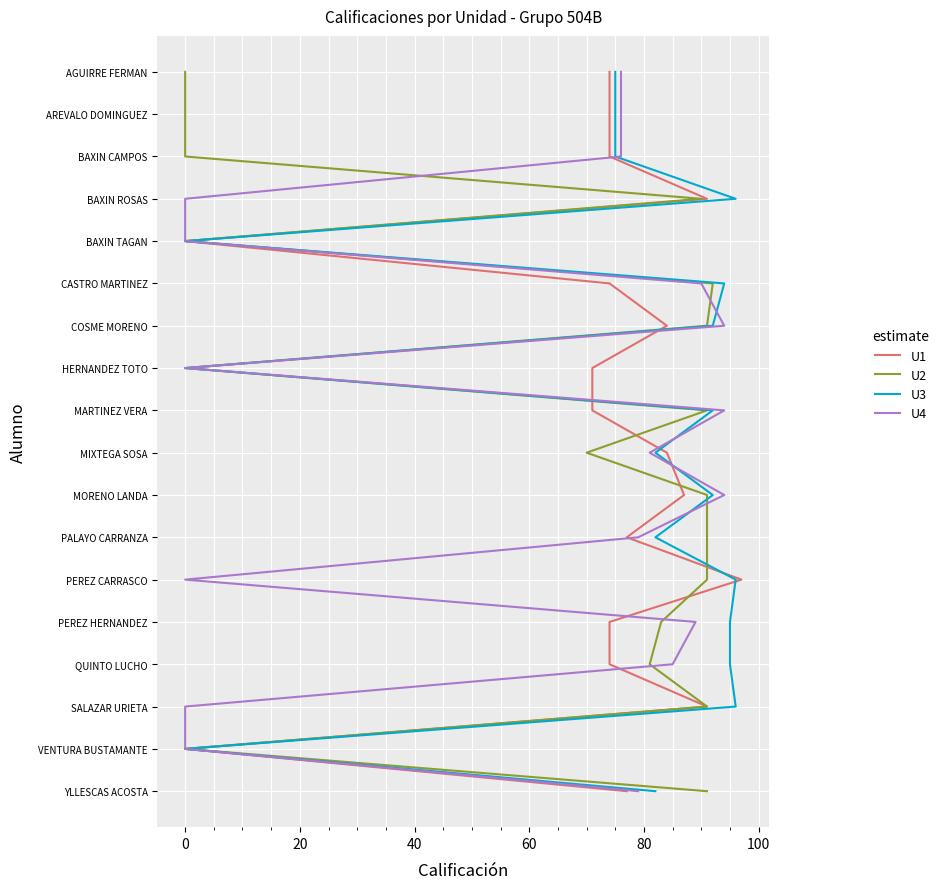

The U1 series shows 3 at 8. True or false?

False